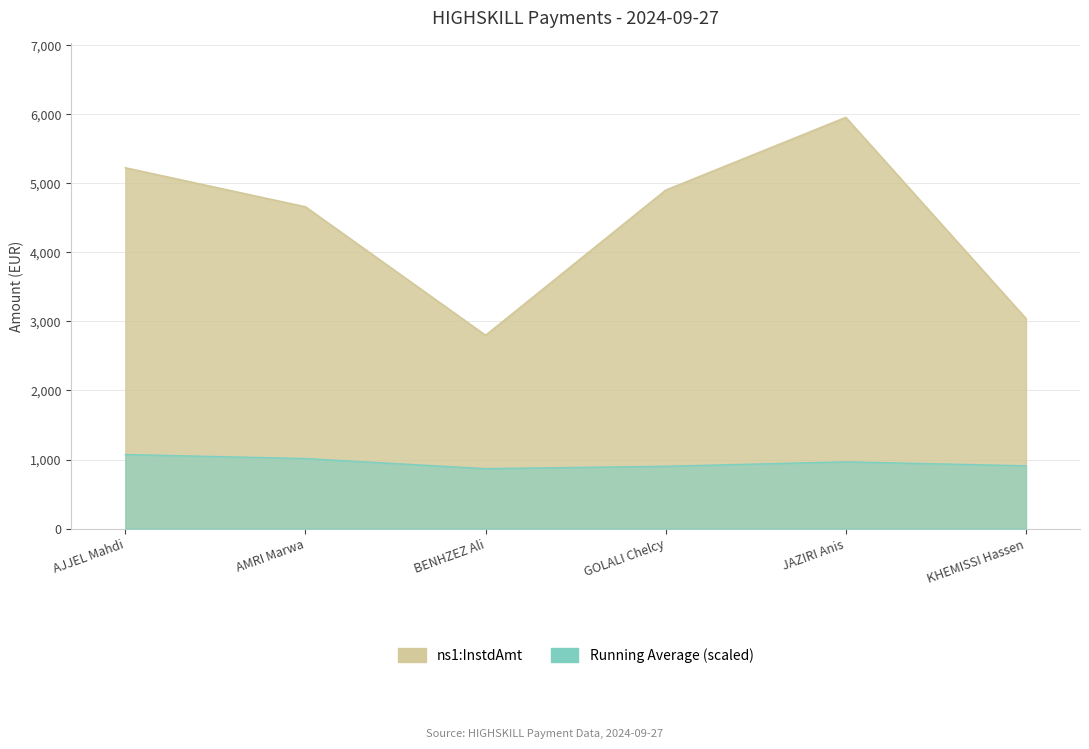

Reading left to right, extract all data points from this chart.

AJJEL Mahdi=5226.3	AMRI Marwa=4660.8	BENHZEZ Ali=2799.4	GOLALI Chelcy=4902.4	JAZIRI Anis=5956.8	KHEMISSI Hassen=3042.3